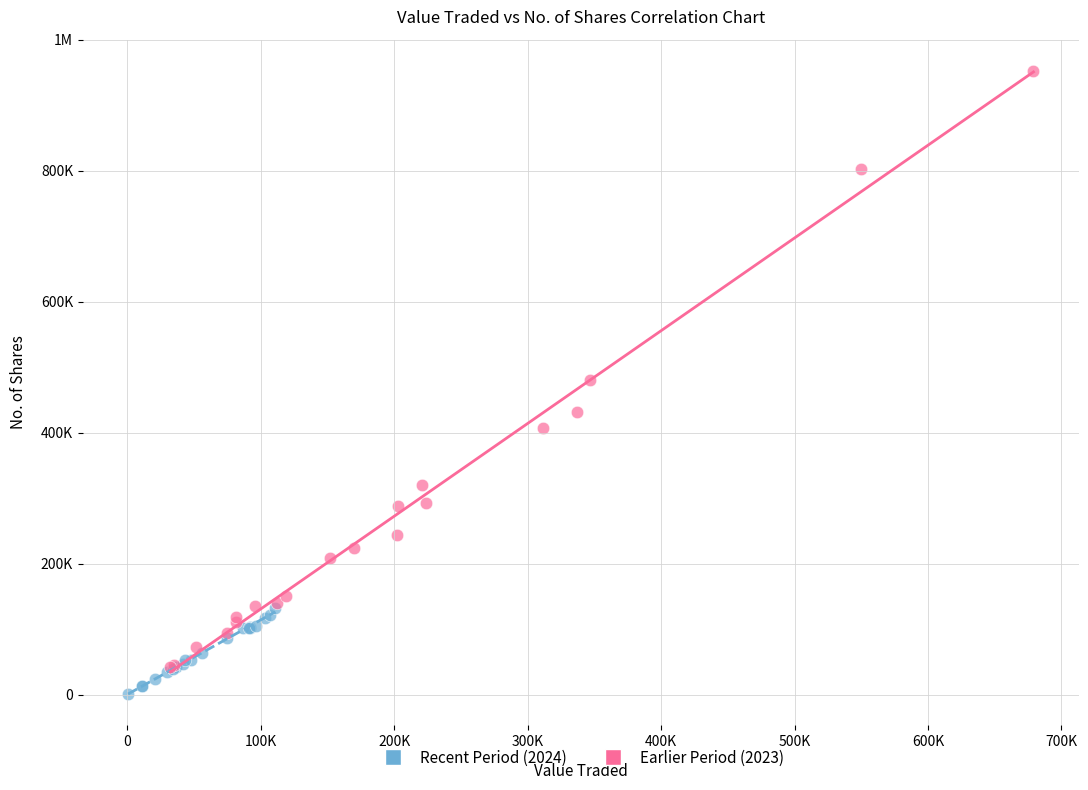

What are all the series names shown in the legend?

Recent Period (2024), Earlier Period (2023)